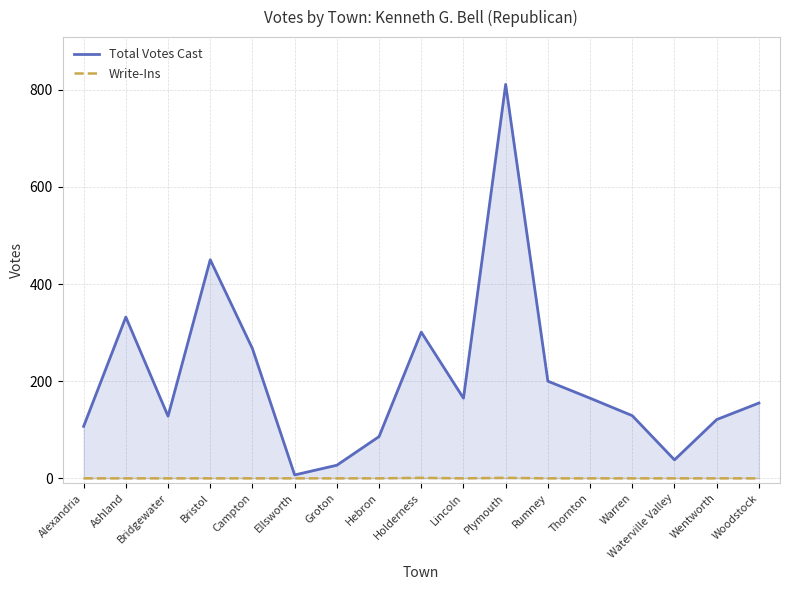

Is it true that Total Votes Cast equals 101 at Lincoln?

False